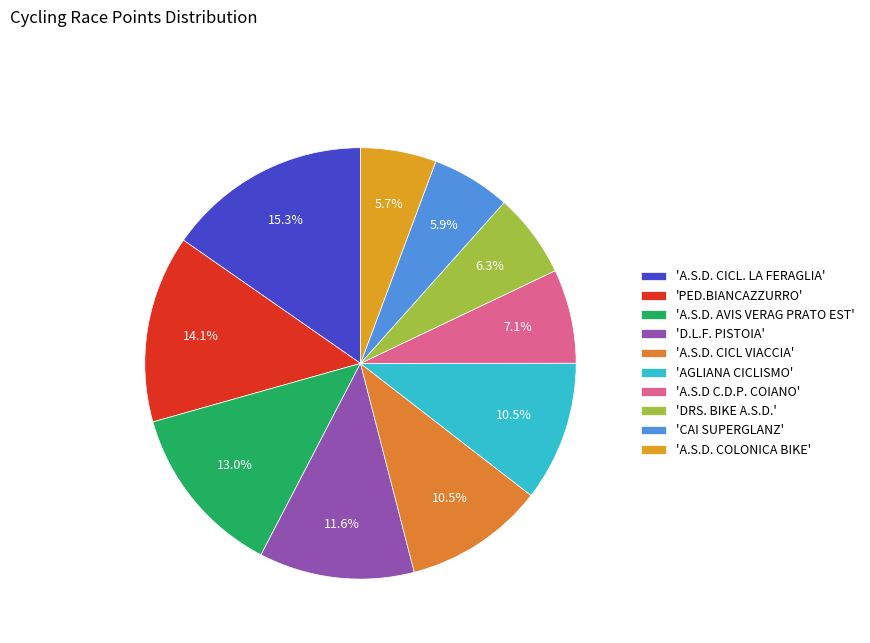

Count the number of slices in the pie.

10